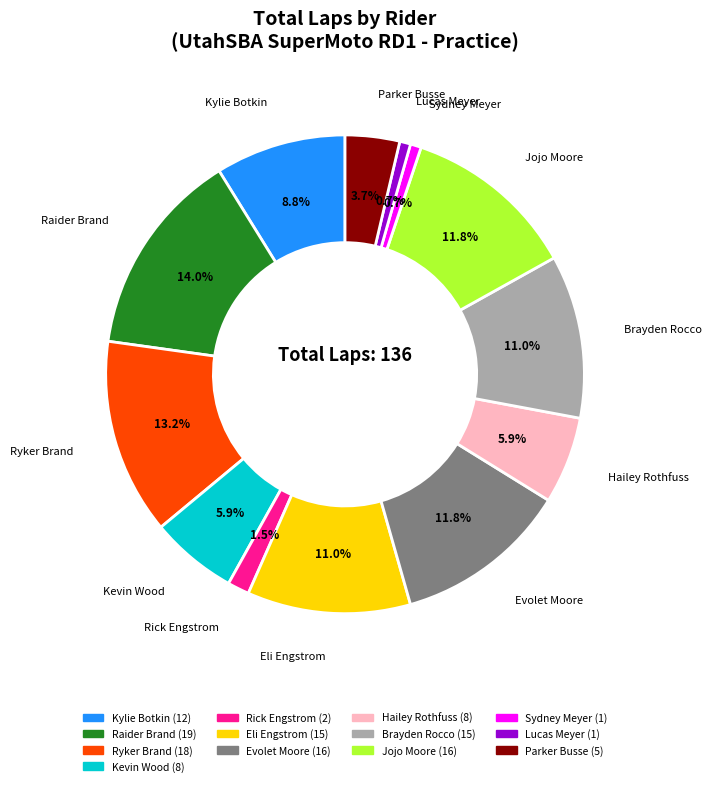

To the nearest percent, what is the difference between the largest and smallest slice percentages?

13%